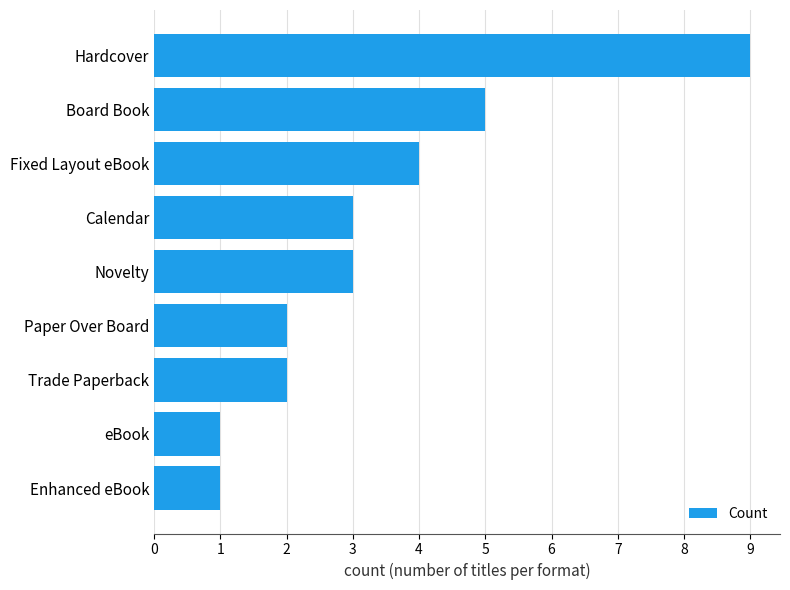

What value does the data have at Fixed Layout eBook?

4